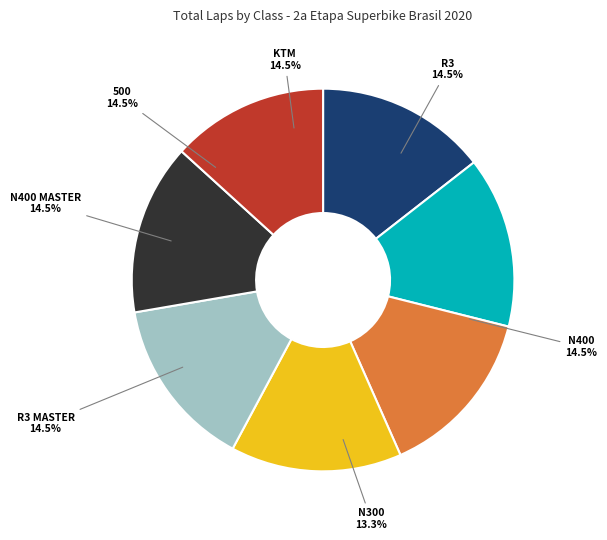

Does KTM represent more than half of the total?

No